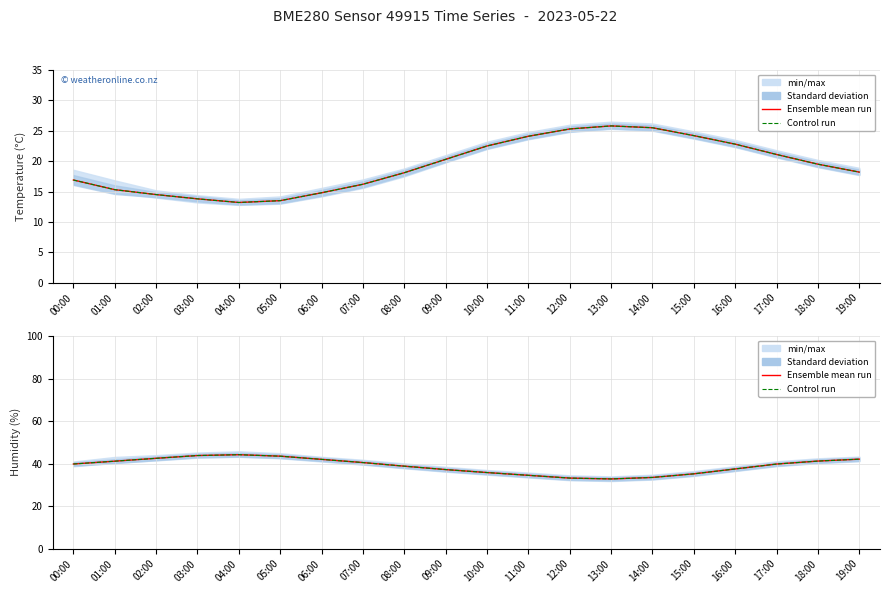

What is the greatest value displayed?

44.2